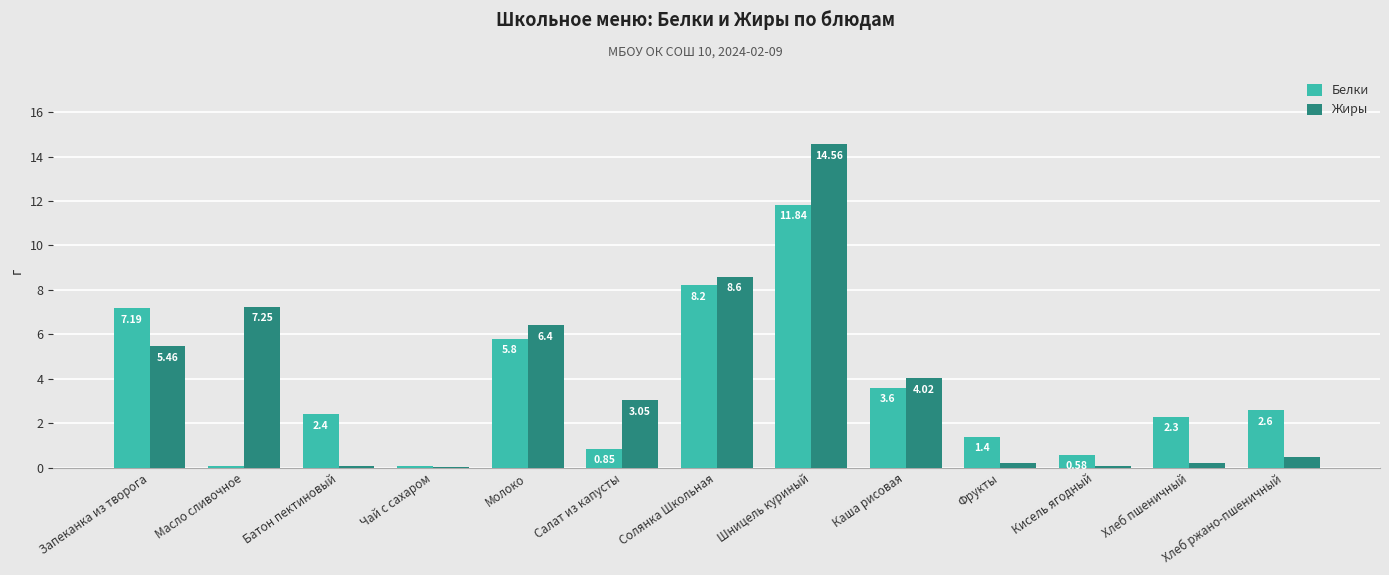

Is the value of Белки at Хлеб ржано-пшеничный greater than the value of Жиры at Салат из капусты?

No